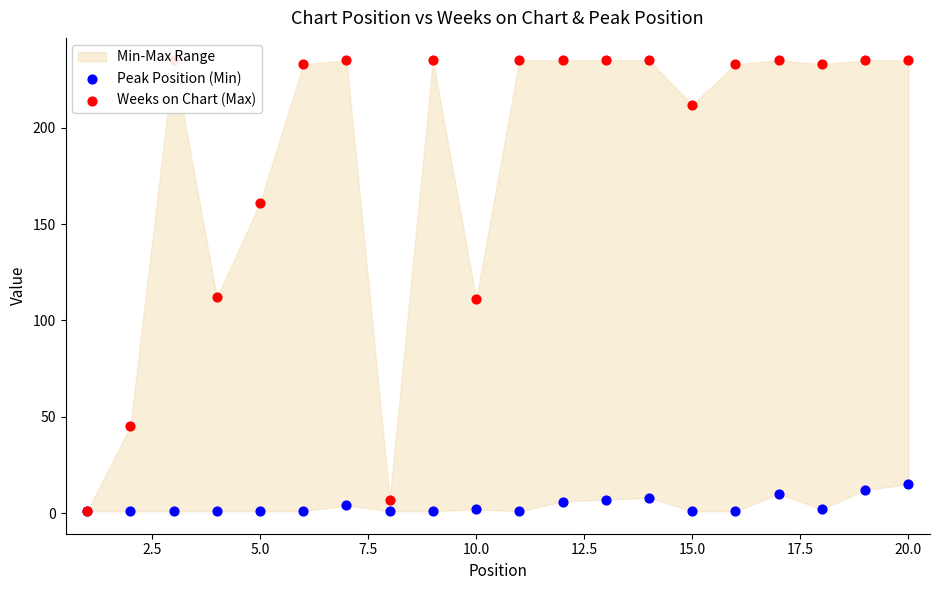

Is the value of Weeks on Chart (Max) at 15.0 greater than the value of Peak Position (Min) at 22.5?

Yes